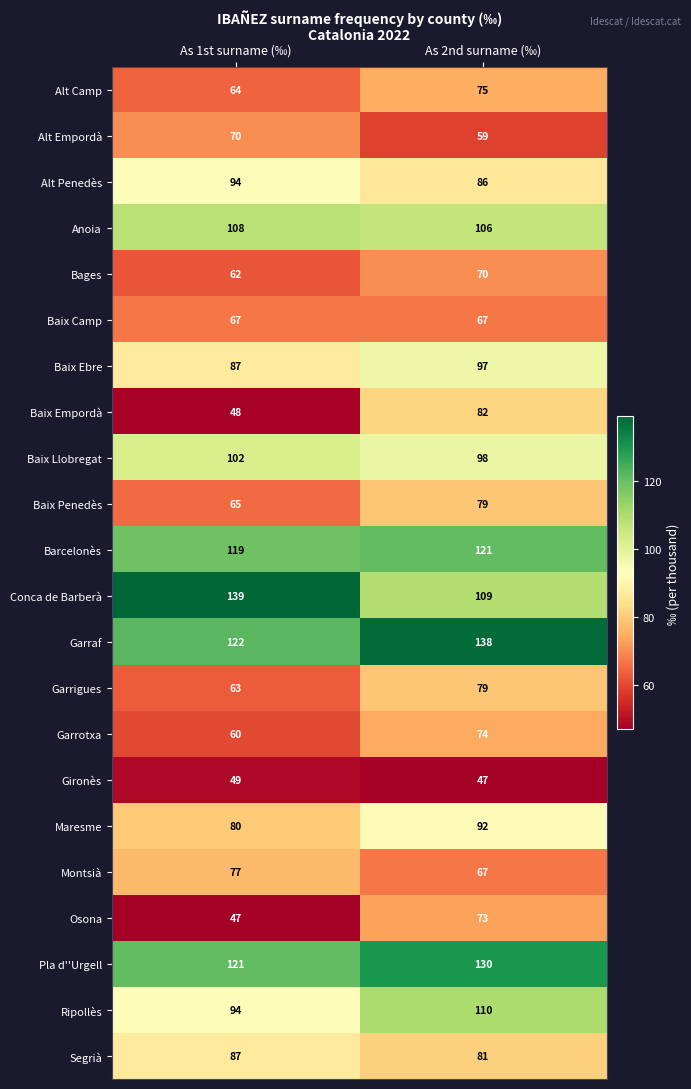

What is the sum of the Baix Ebre values at As 2nd surname (‰) and As 1st surname (‰)?

184